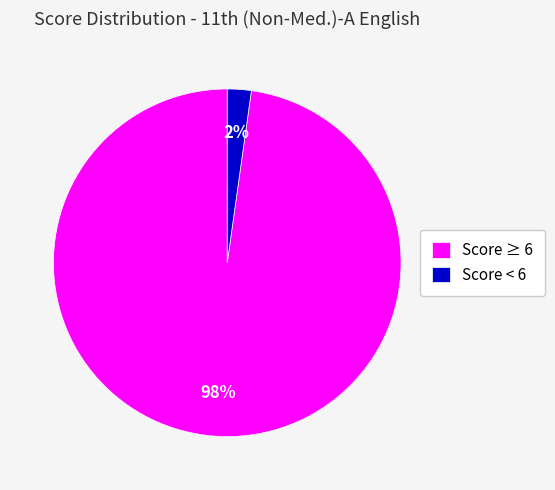

True or false: Score ≥ 6 accounts for 92% of the total.

False